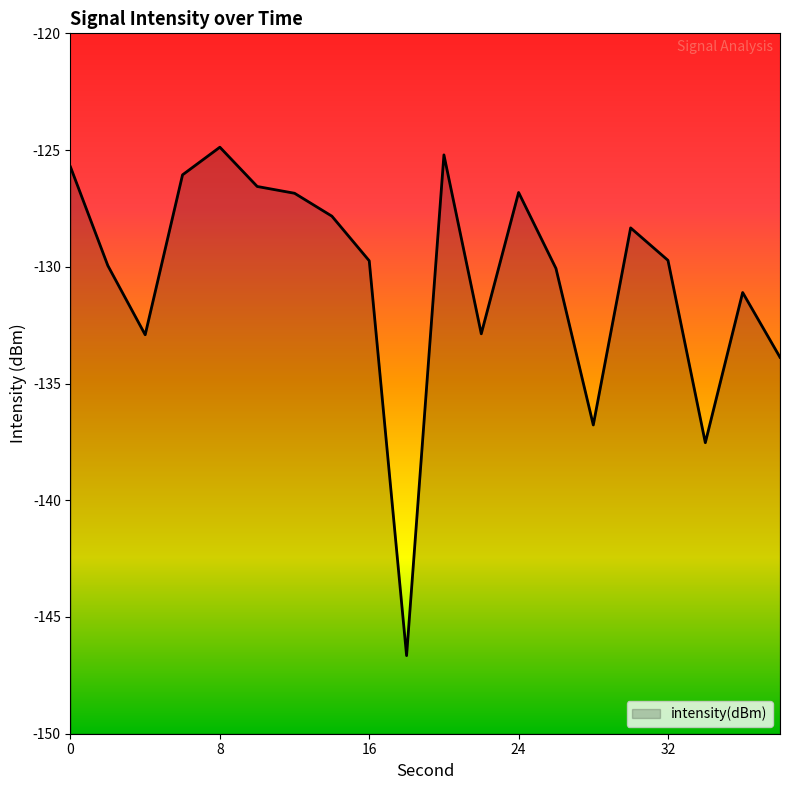

Count the number of data series in this chart.

1